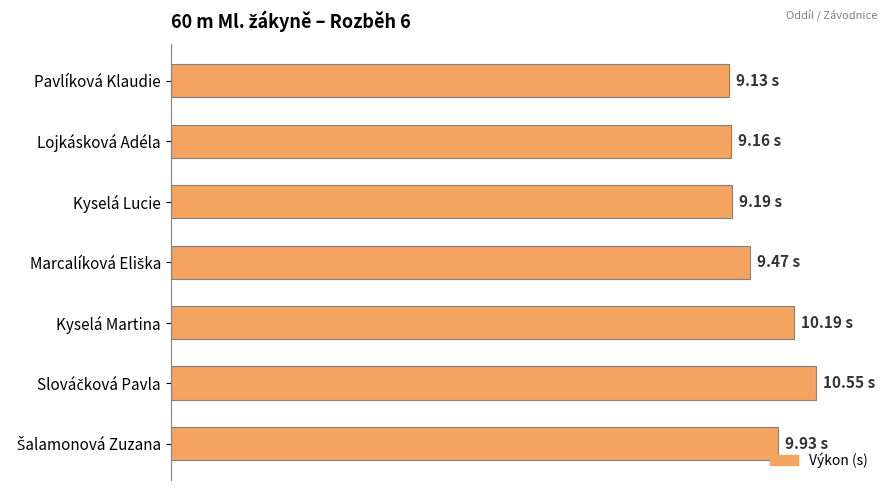

Does the chart contain any negative values?

No